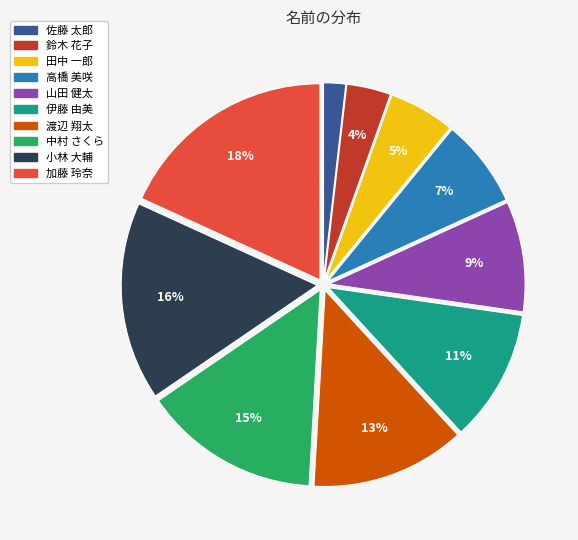

What percentage is the 伊藤 由美 slice, to the nearest percent?

11%